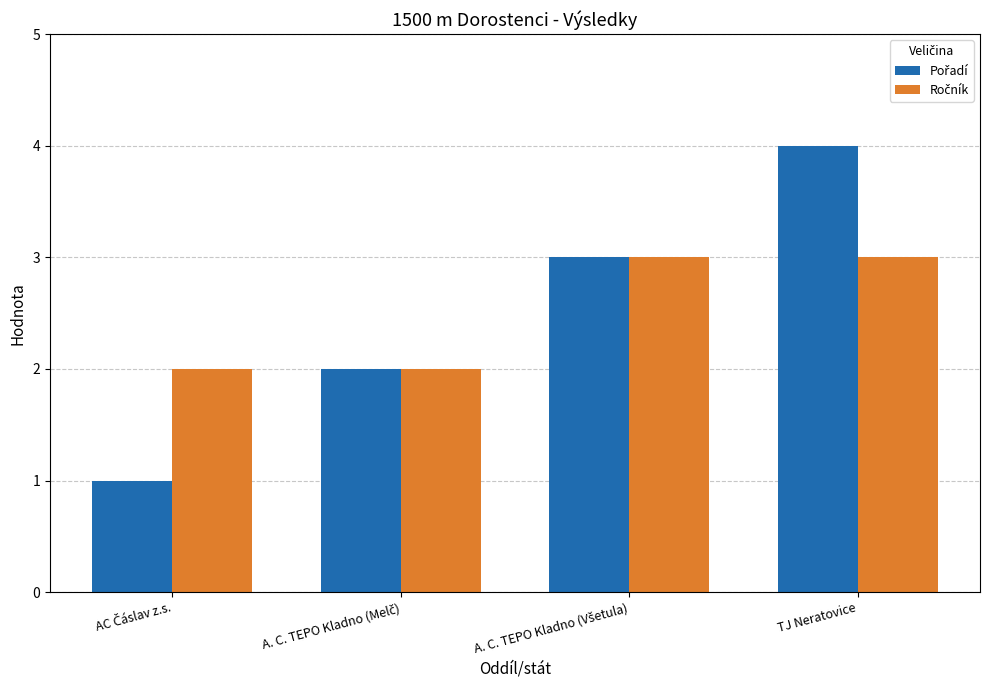

What is the greatest value displayed?

4